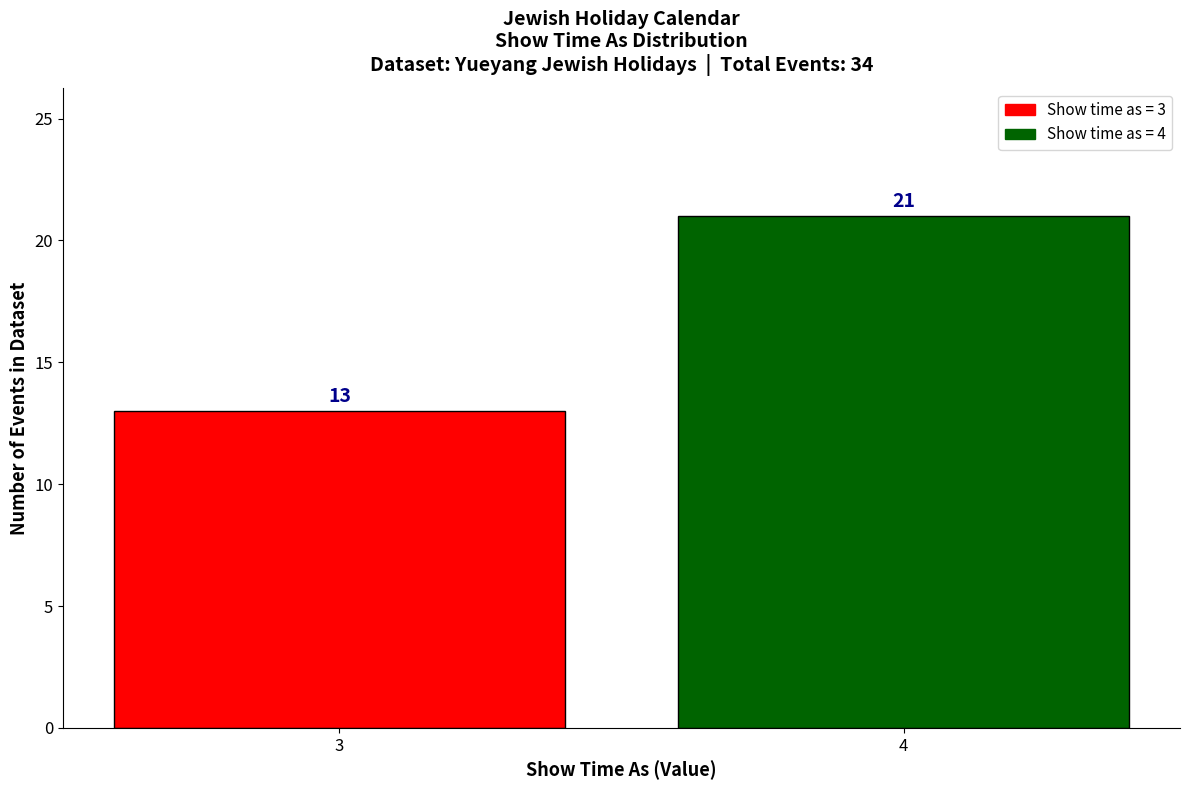

Reading right to left, extract all data points from this chart.

21	13